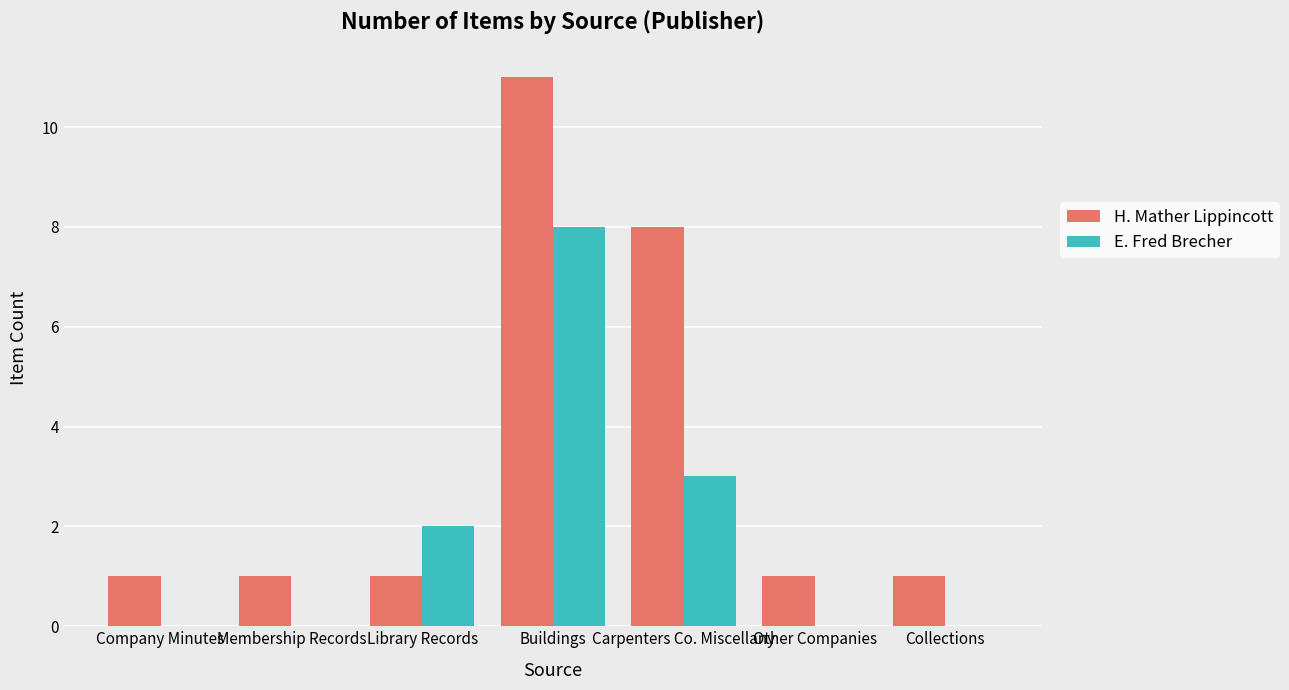

What is the sum of the H. Mather Lippincott values at Collections and Membership Records?

2